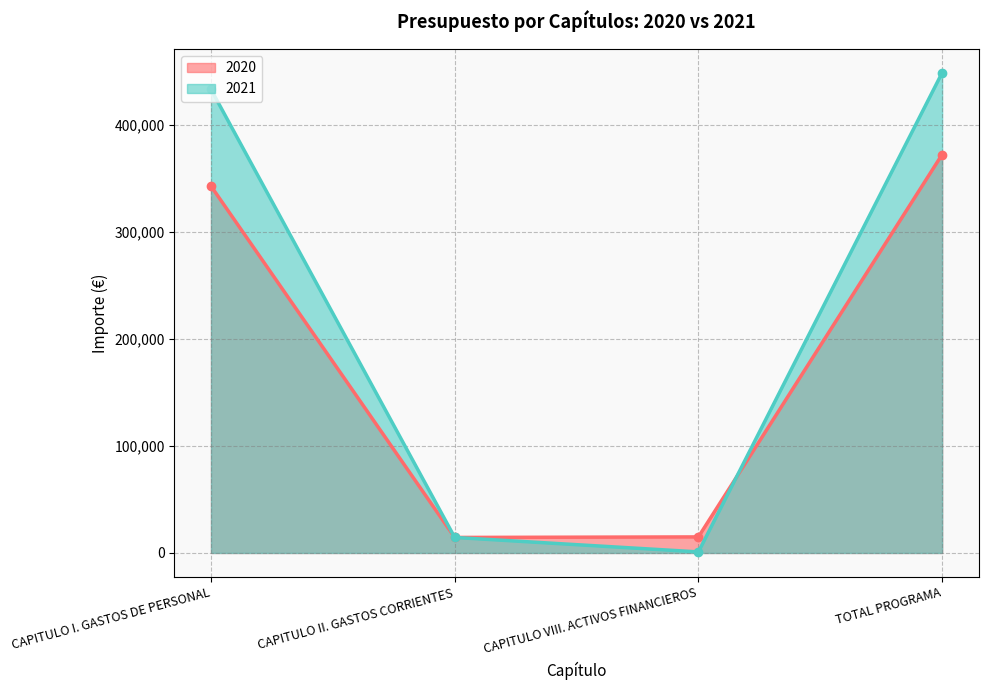

Between CAPITULO II. GASTOS CORRIENTES and TOTAL PROGRAMA, which is larger?

TOTAL PROGRAMA